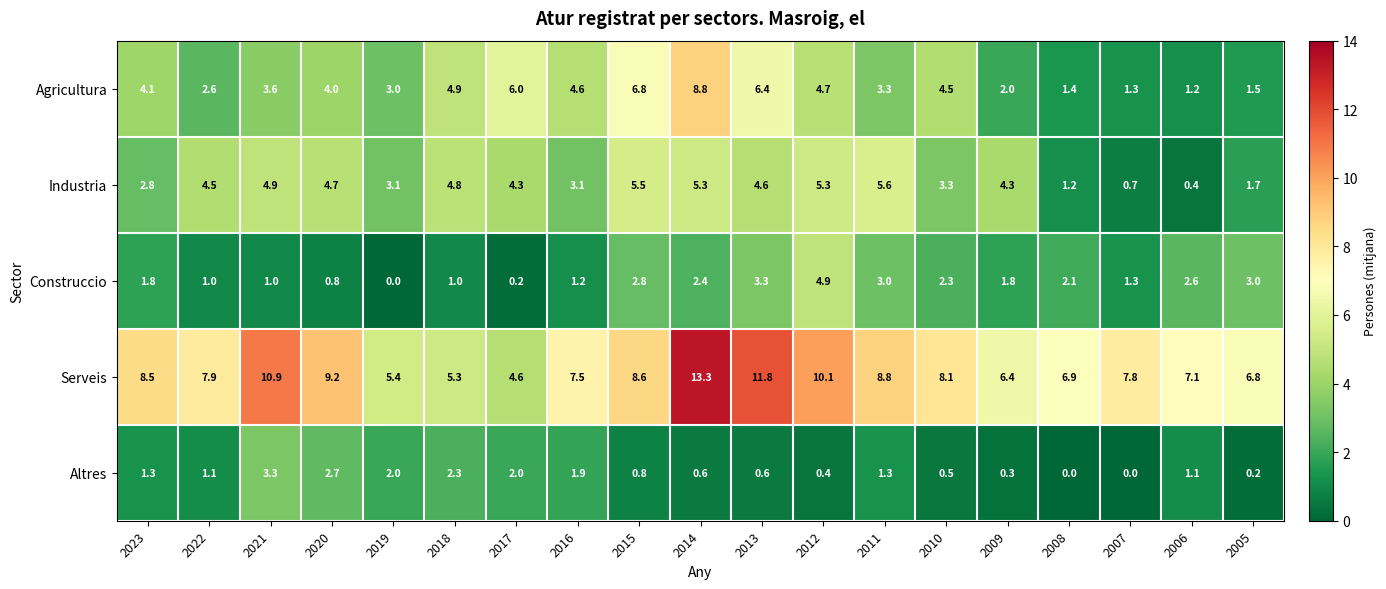

Which series changed the most between 2016 and 2005?

Agricultura